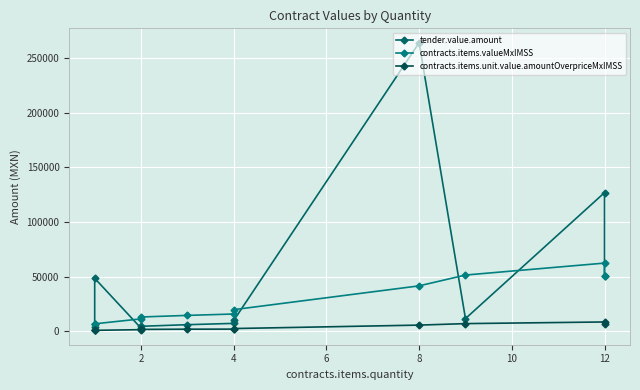

Where is contracts.items.valueMxIMSS nearest to the value 34670?

8